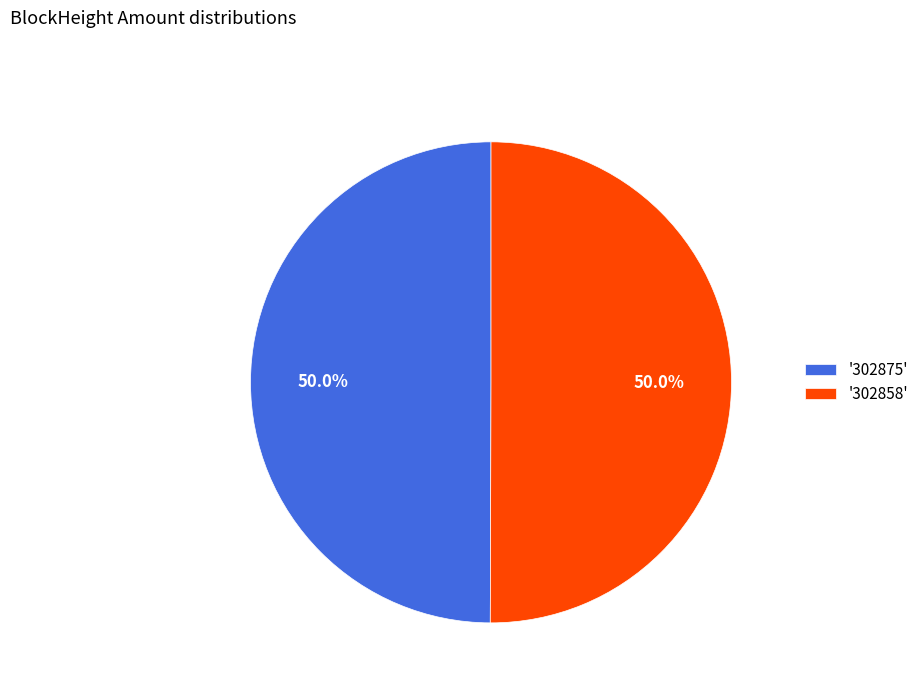

To the nearest percent, what is the average slice percentage?

50%